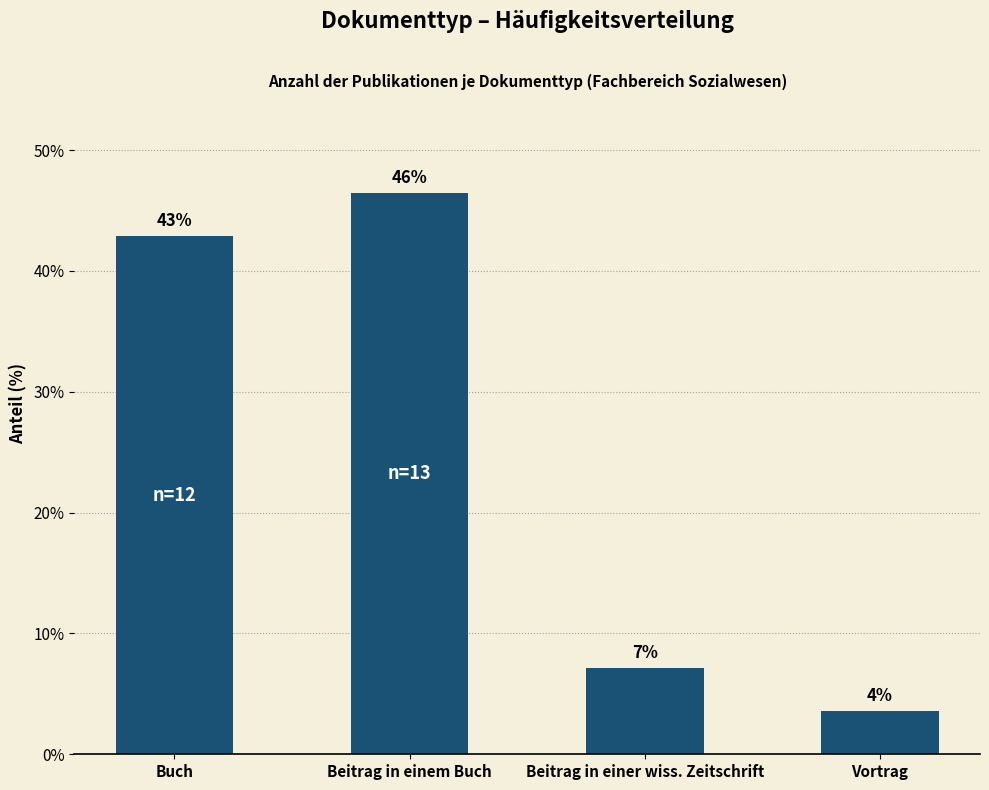

Reading left to right, list all the values displayed in this chart.

42.9	46.4	7.1	3.6